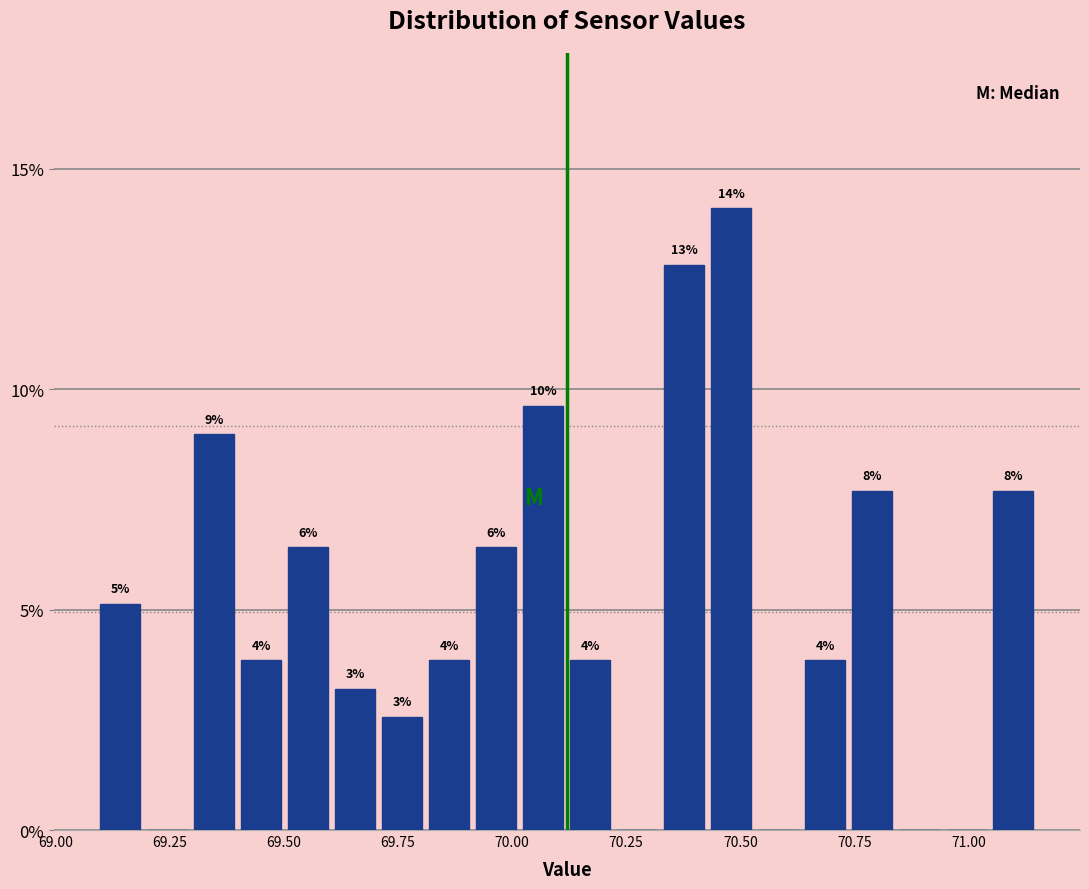

Around what value on the x-axis is the tallest bar? Give the approximate position of its centre, as read against the axis.

70.50